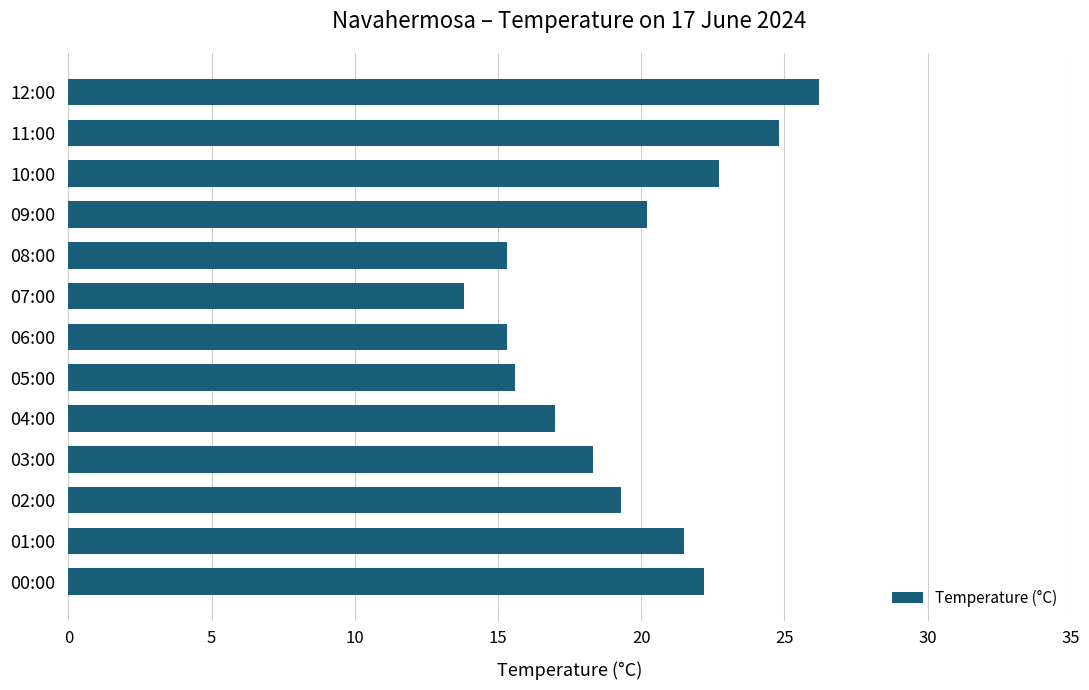

The value at 04:00 is 17.0. True or false?

True